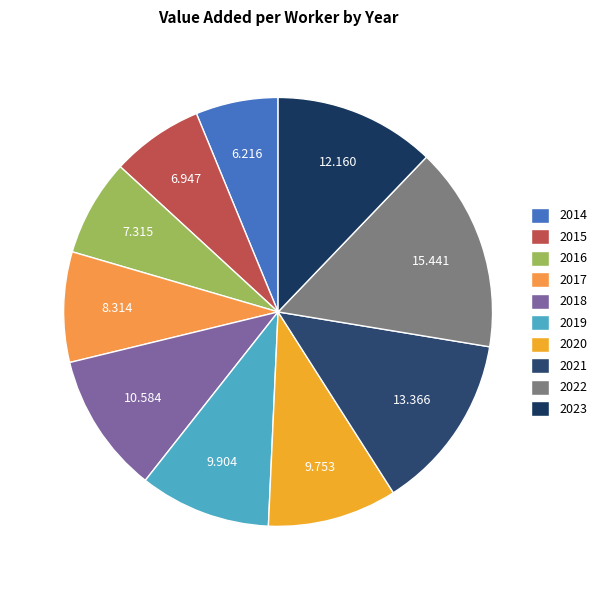

Which has a higher value, 2018 or 2020?

2018